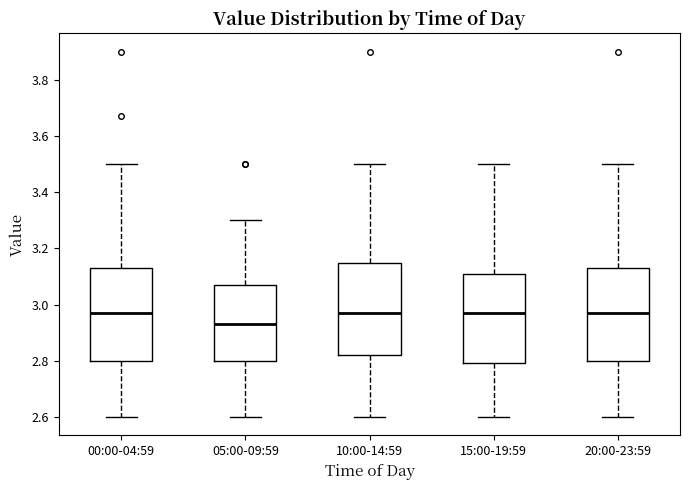

Reading left to right, read every box against the y-axis: the position of its median line, the range the box covers, and the ends of its whiskers. The values are not printed on the chart, so give them approximately, as read against the axis.

00:00-04:59: median 2.98, box 2.80 to 3.14, whiskers 2.60 to 3.50
05:00-09:59: median 2.94, box 2.80 to 3.08, whiskers 2.60 to 3.30
10:00-14:59: median 2.98, box 2.82 to 3.14, whiskers 2.60 to 3.50
15:00-19:59: median 2.98, box 2.80 to 3.10, whiskers 2.60 to 3.50
20:00-23:59: median 2.98, box 2.80 to 3.14, whiskers 2.60 to 3.50